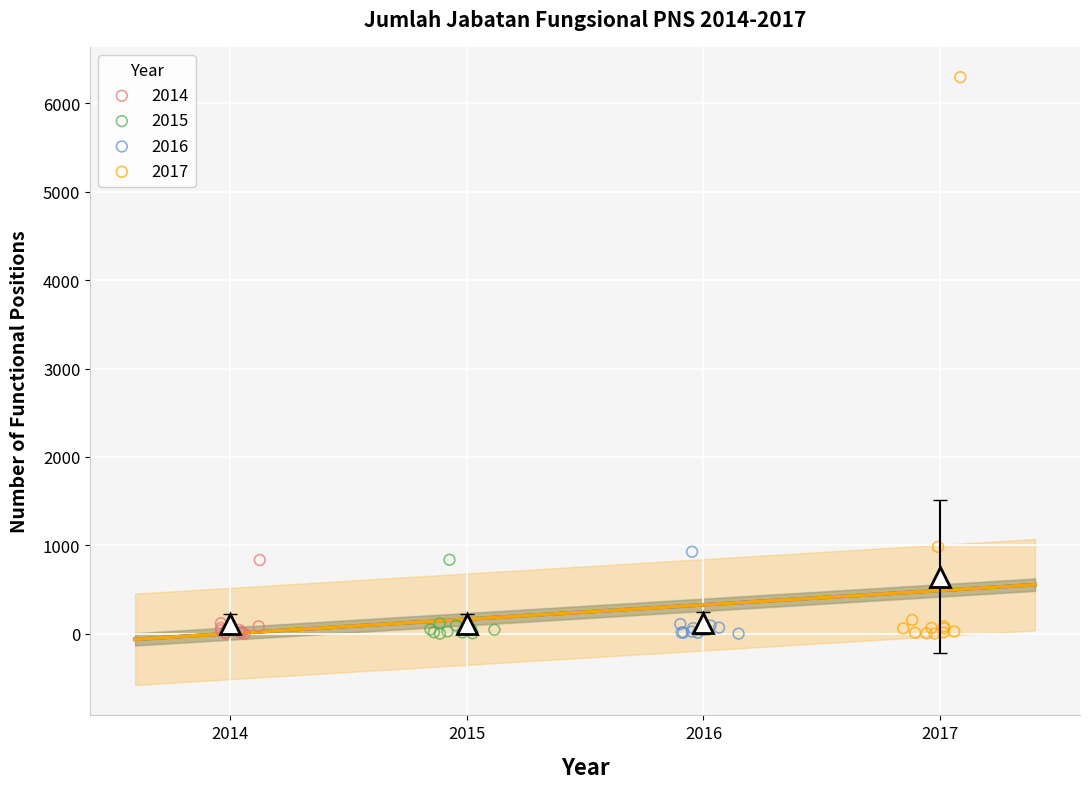

Which series reaches the maximum Y coordinate?

2017